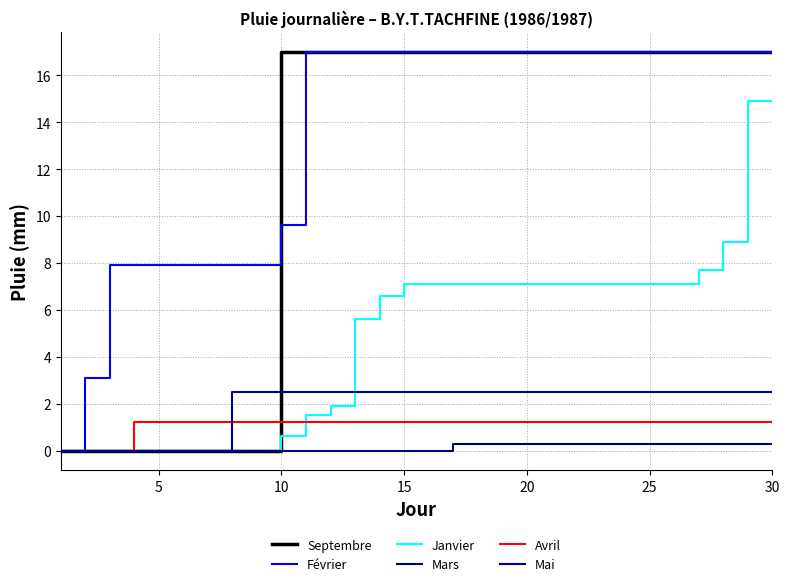

True or false: Mars and Mai intersect in this chart.

False